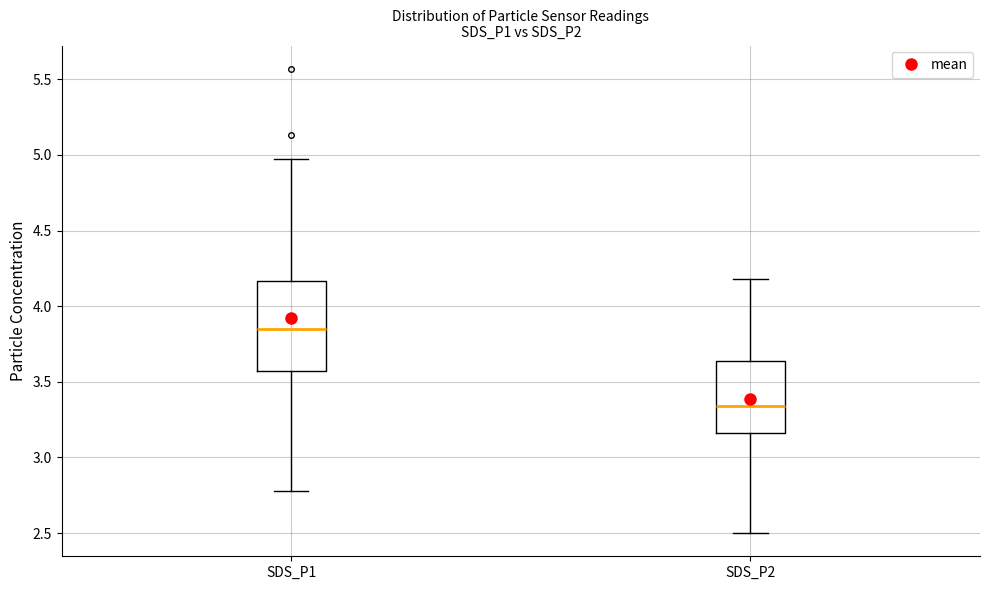

Reading left to right, read every box against the y-axis: the position of its median line, the range the box covers, and the ends of its whiskers. The values are not printed on the chart, so give them approximately, as read against the axis.

SDS_P1: median 3.85, box 3.55 to 4.15, whiskers 2.80 to 4.95
SDS_P2: median 3.35, box 3.15 to 3.65, whiskers 2.50 to 4.20